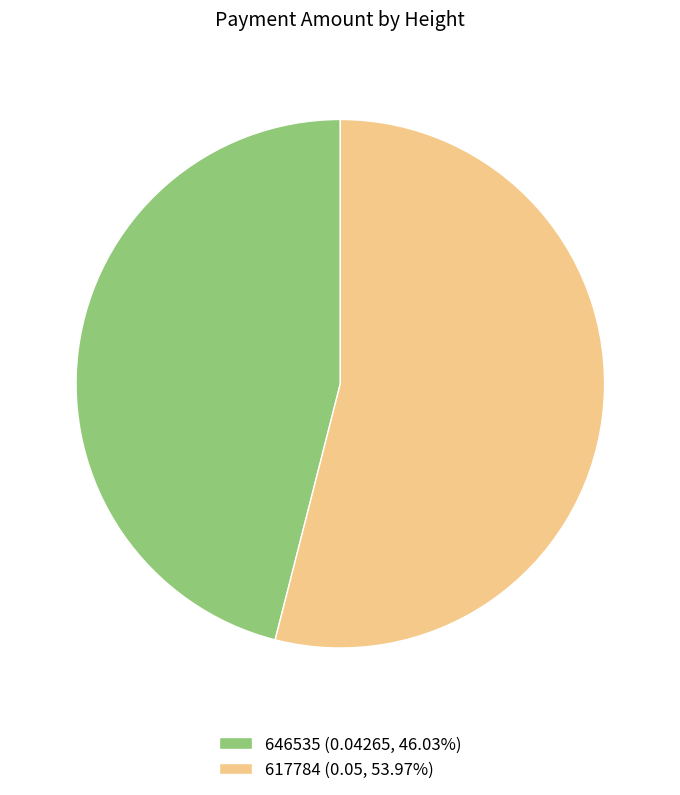

Rank the categories by value from highest to lowest.

617784, 646535